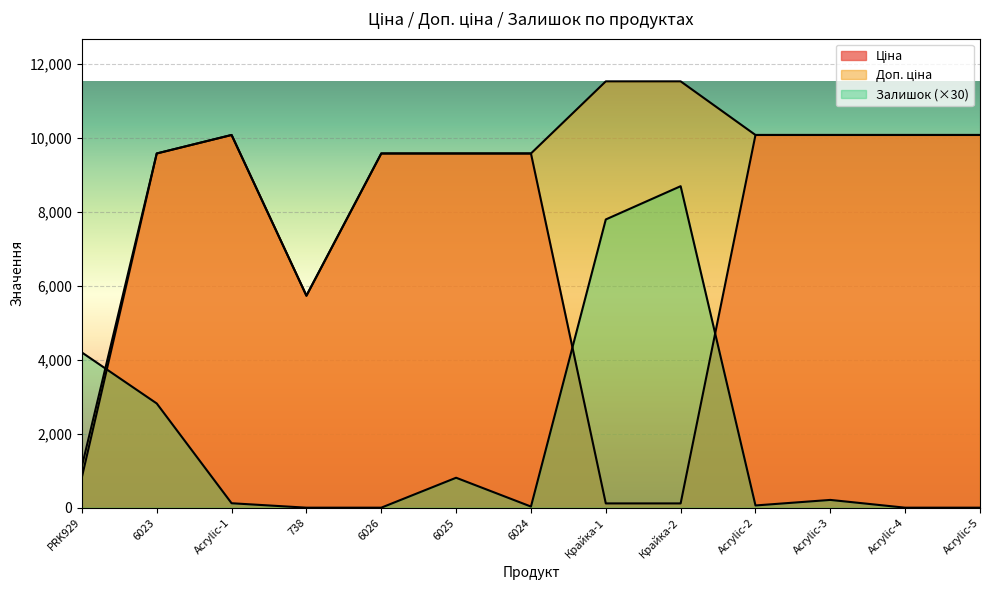

List the series in order of their overall mean, highest first.

Доп. ціна, Ціна, Залишок